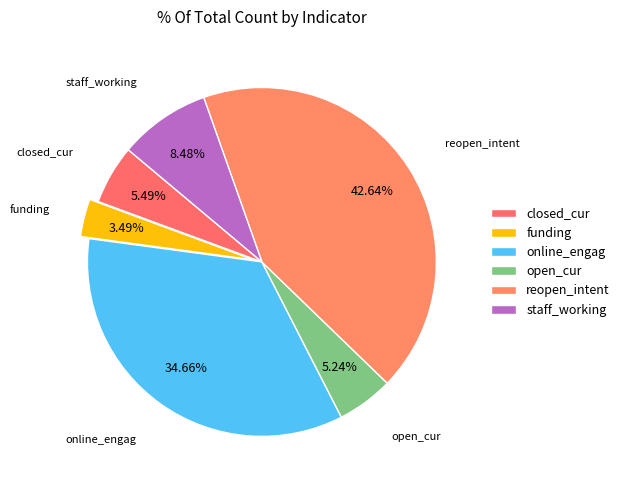

Is there any slice that represents more than half of the pie?

No